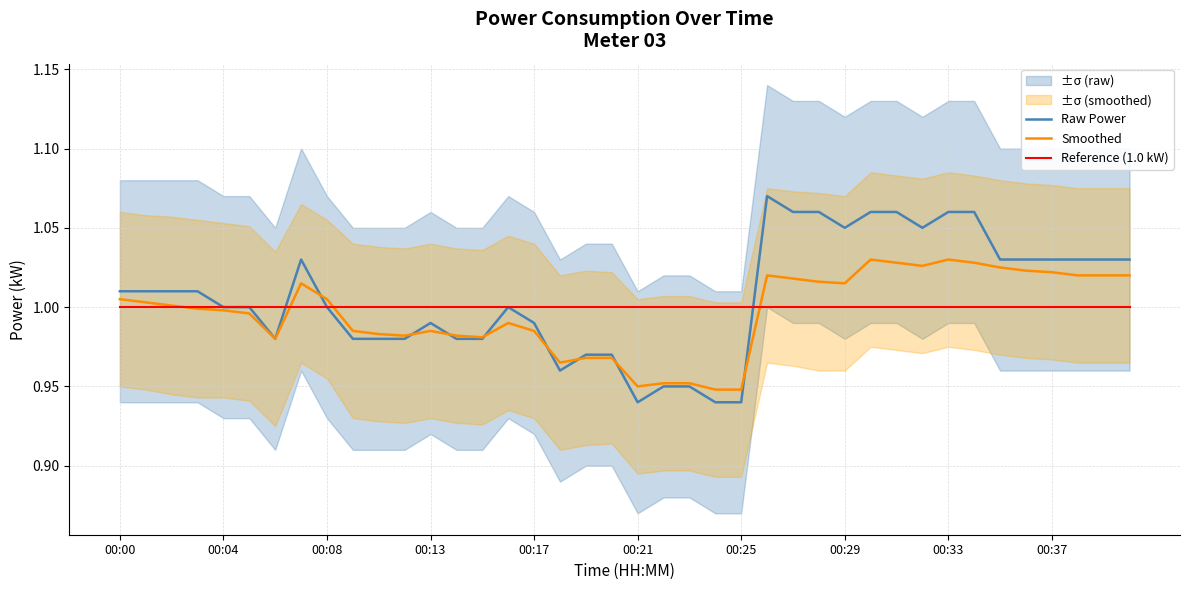

How many data points in Raw Power are above 1?

20